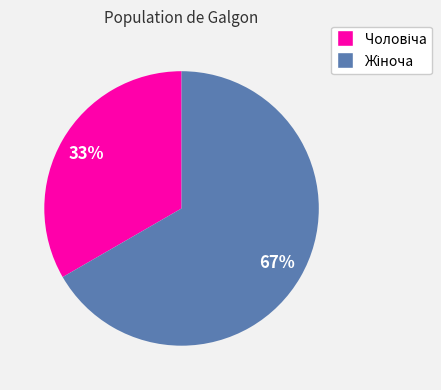

Is there a majority slice in this chart?

Yes